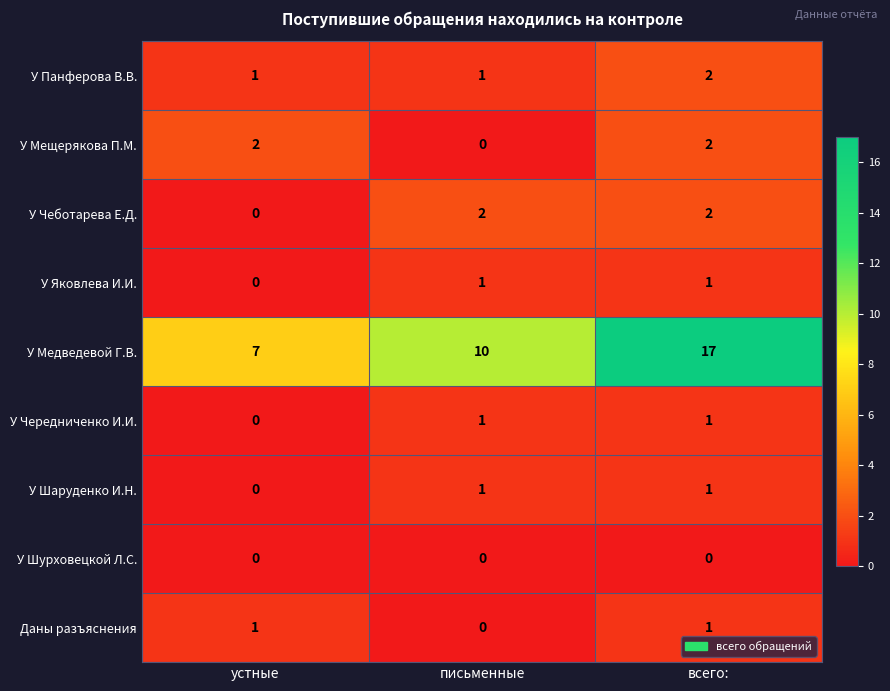

Is it true that Даны разъяснения equals 0 at всего:?

False